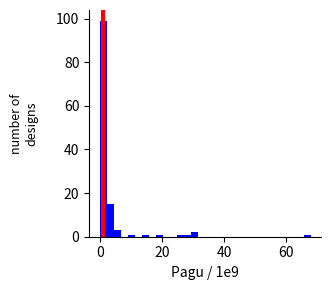

Read against the x-axis, roughly where is the centre of the tallest bar?

2